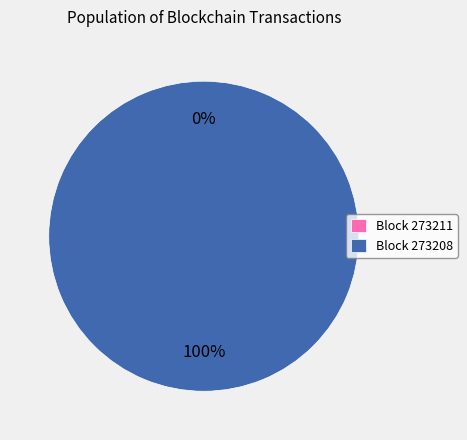

What percentage do 273208 and 273211 together represent?

100.0%